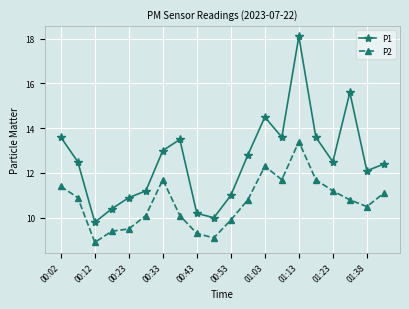

Which series has the widest spread of values?

P1